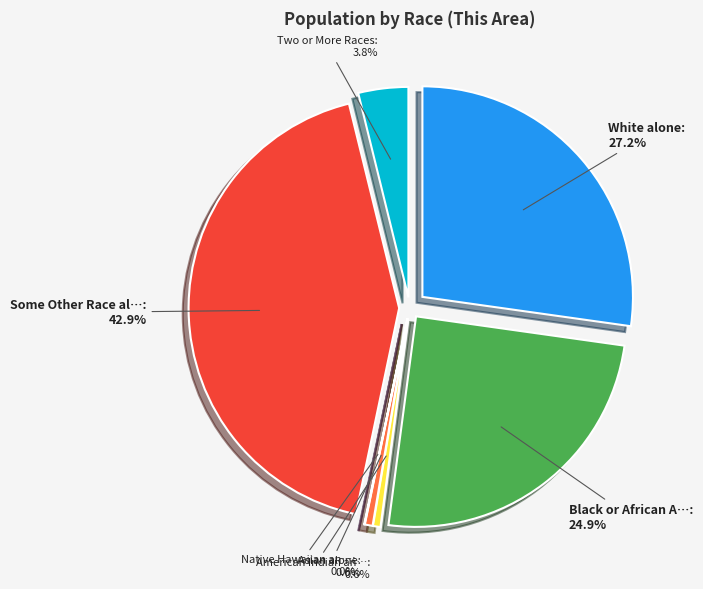

Combined, do Two or More Races and American Indian and Alaska Native account for over 50%?

No